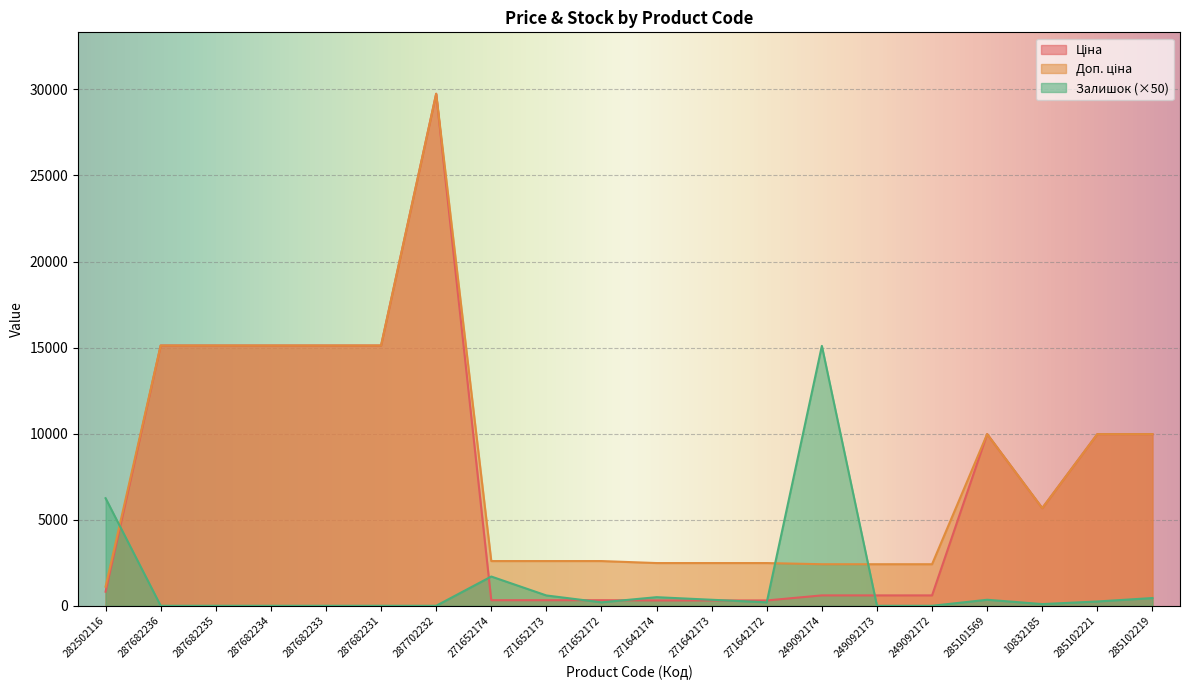

What is the value of the Доп. ціна point at the 11th from the left?

2482.4